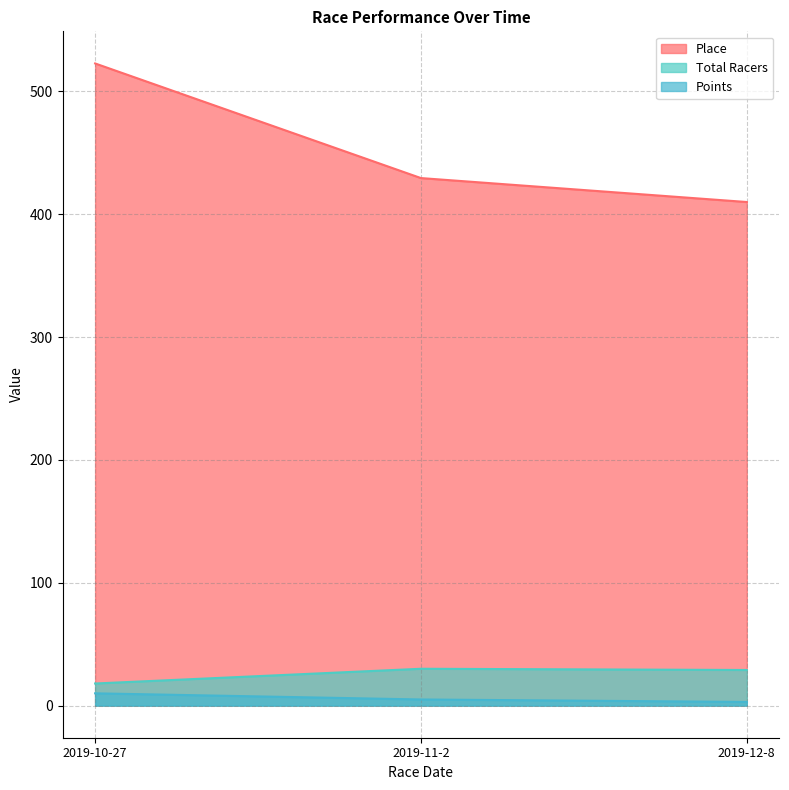

Which category has the lowest value in the Points series?

2019-12-8